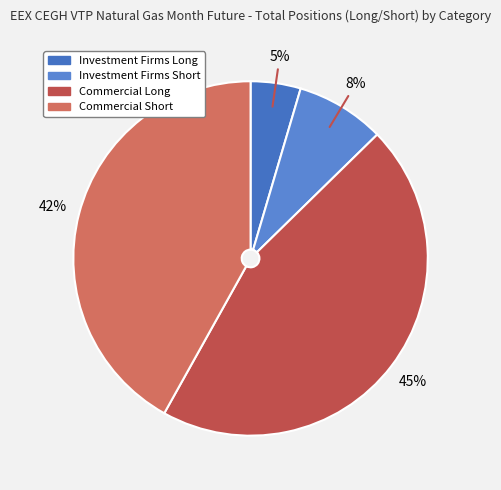

True or false: Investment Firms Long accounts for 5% of the total.

True